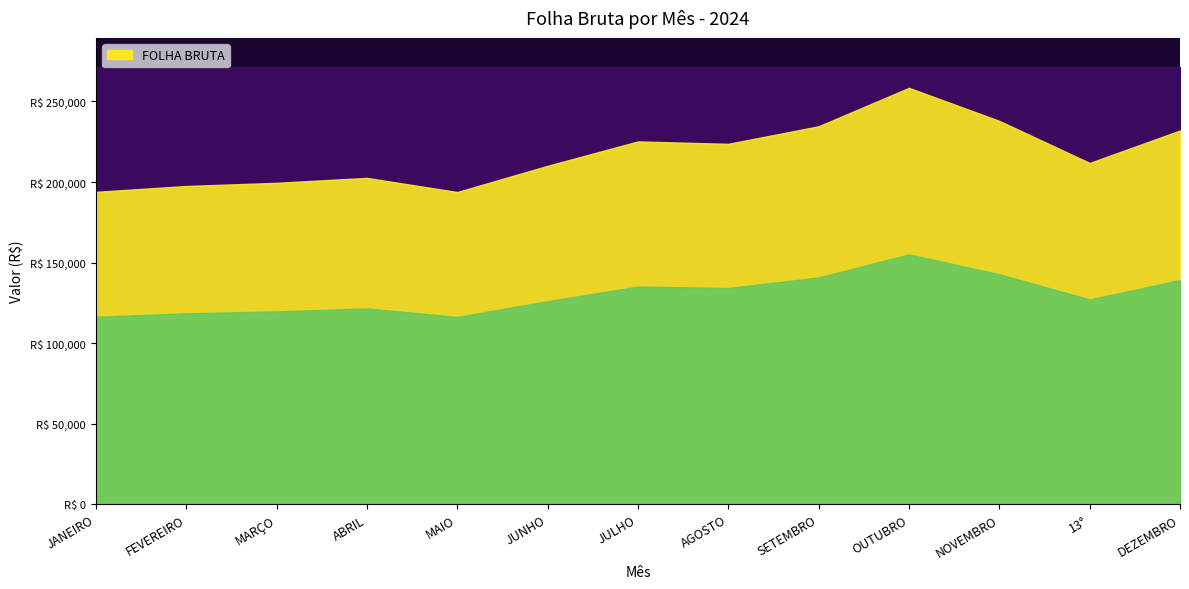

What value does the data have at OUTUBRO?

258404.1